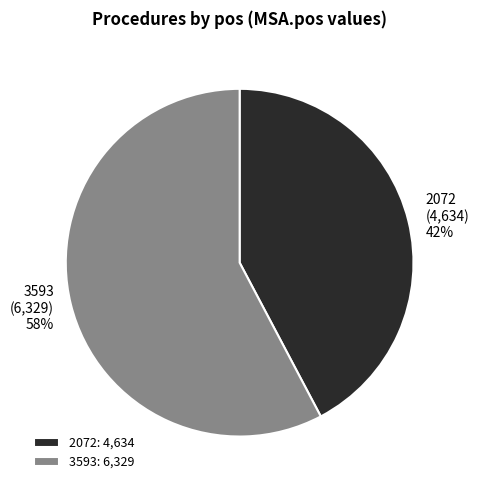

What is the largest slice in the pie chart?

3593